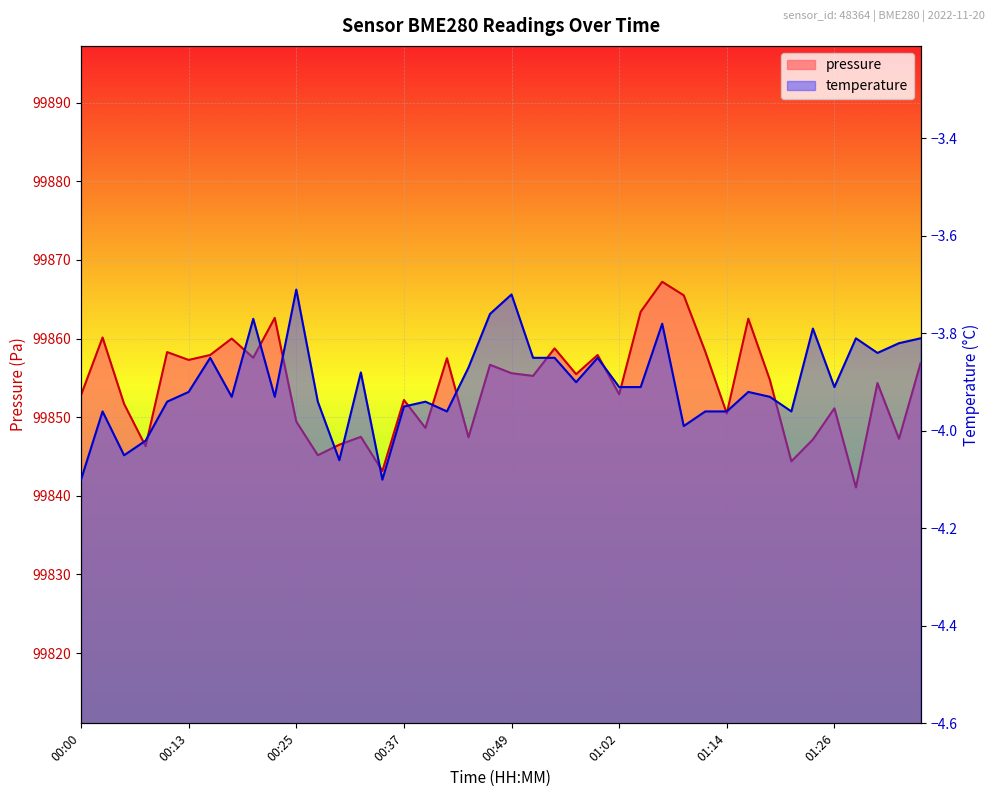

What position from the left is 00:49?

21